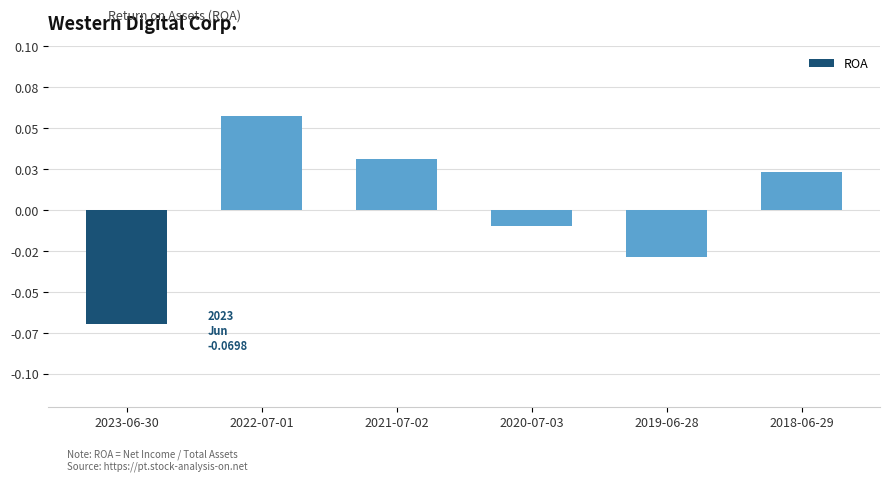

List the labels in order of value, largest first.

2022-07-01, 2021-07-02, 2018-06-29, 2020-07-03, 2019-06-28, 2023-06-30